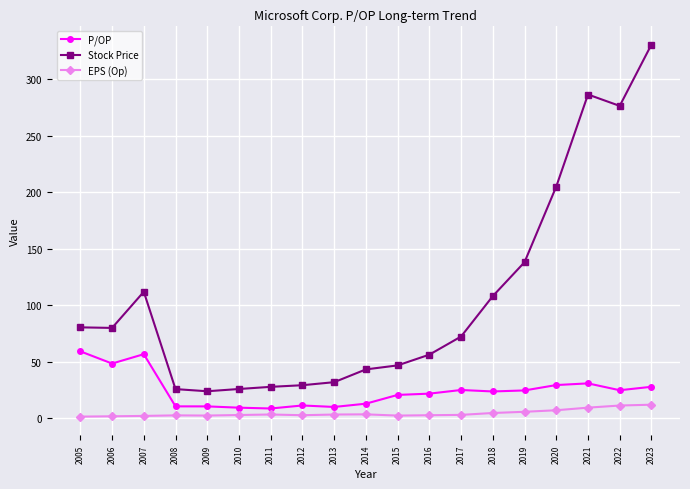

How many values in the EPS (Op) series exceed 2?

16